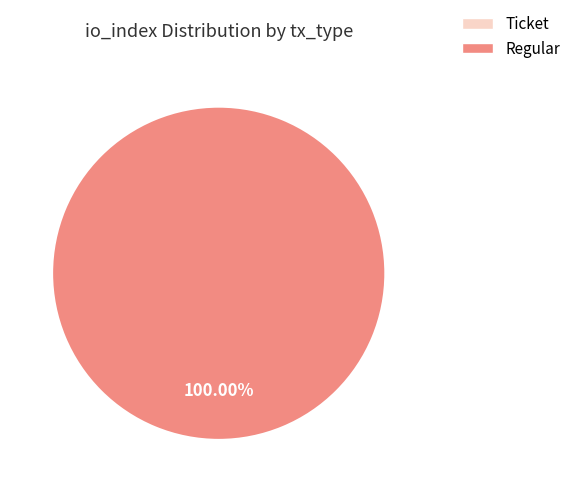

Which category accounts for the majority?

Regular (io_index=8)